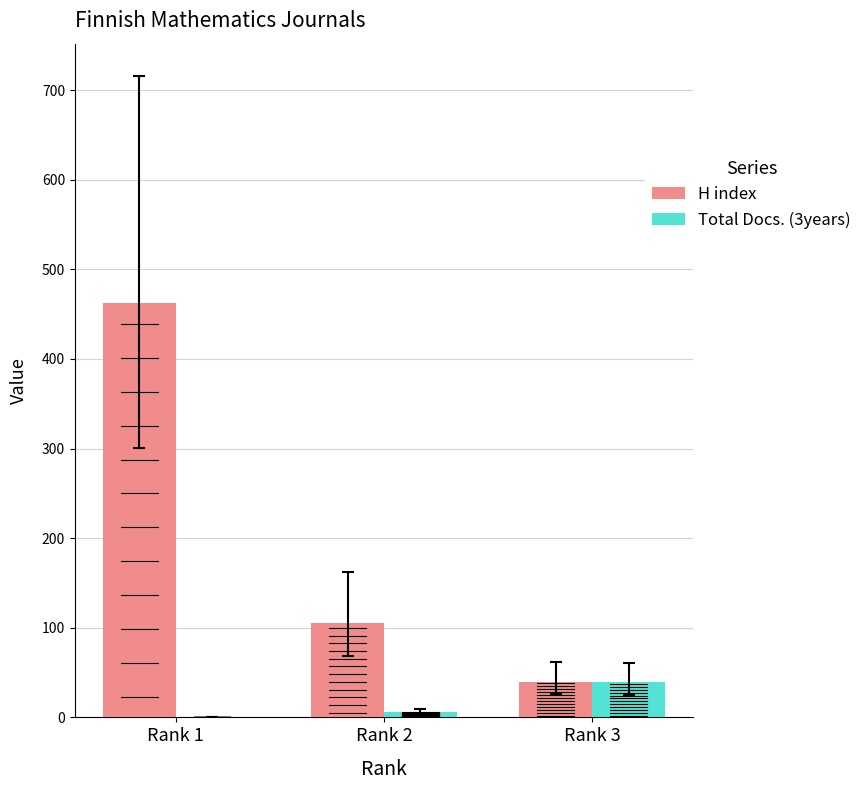

Is it true that Total Docs. (3years) equals 58 at Rank 3?

False